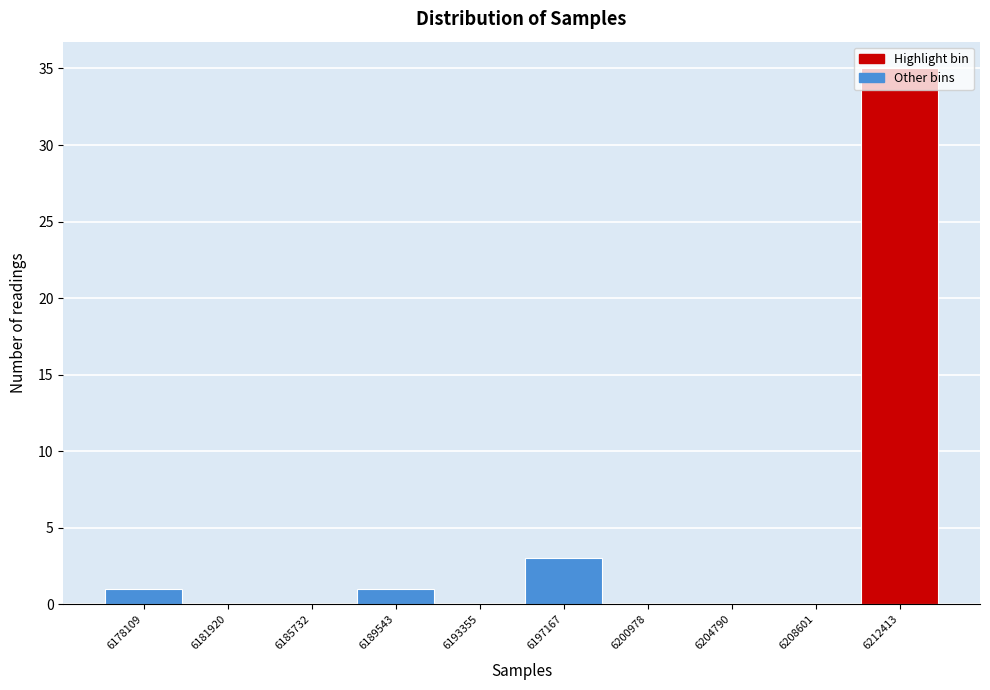

What is the change in value from 6185732 to 6197167?

+3